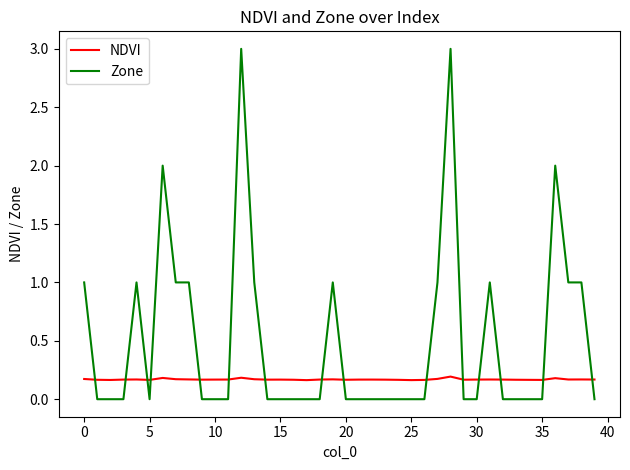

Which series has the largest total across all categories?

Zone